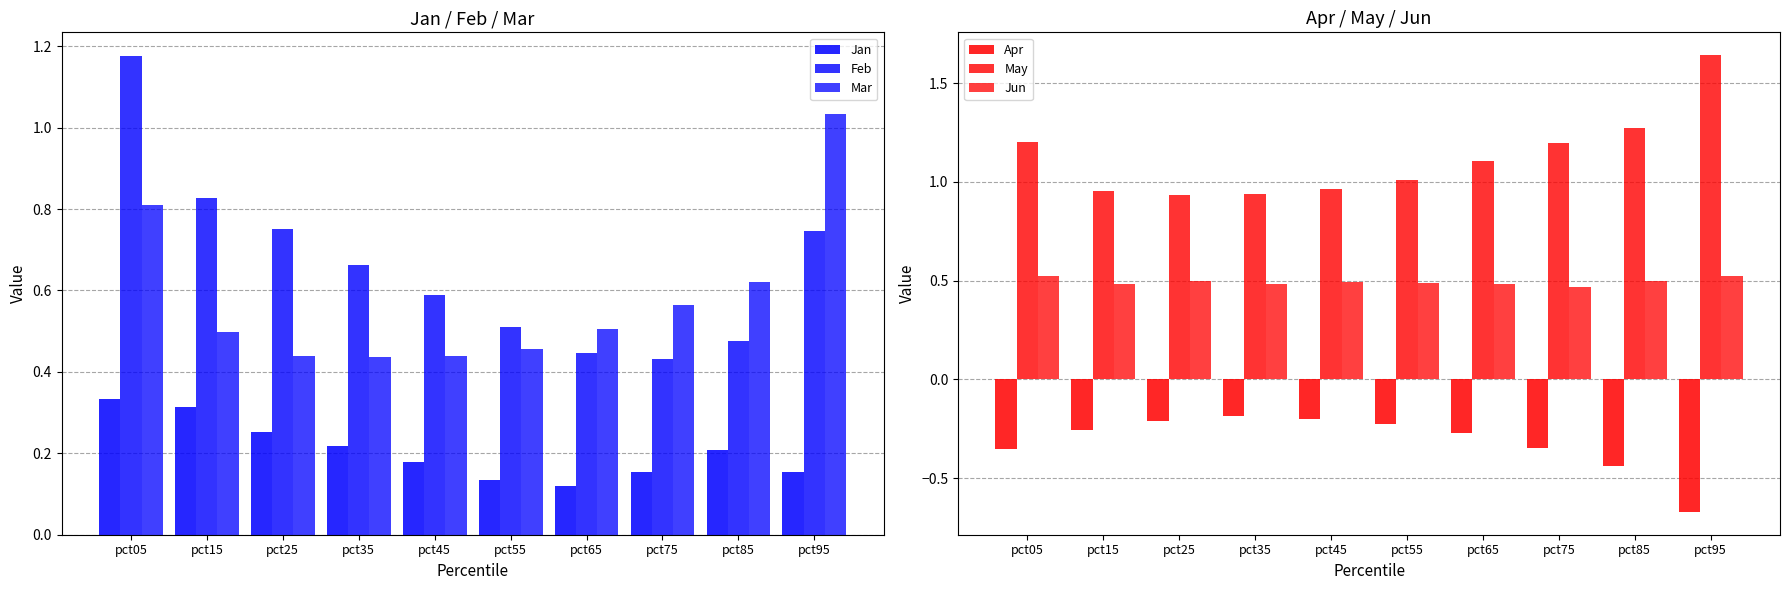

At which label does Mar reach its minimum?

pct35